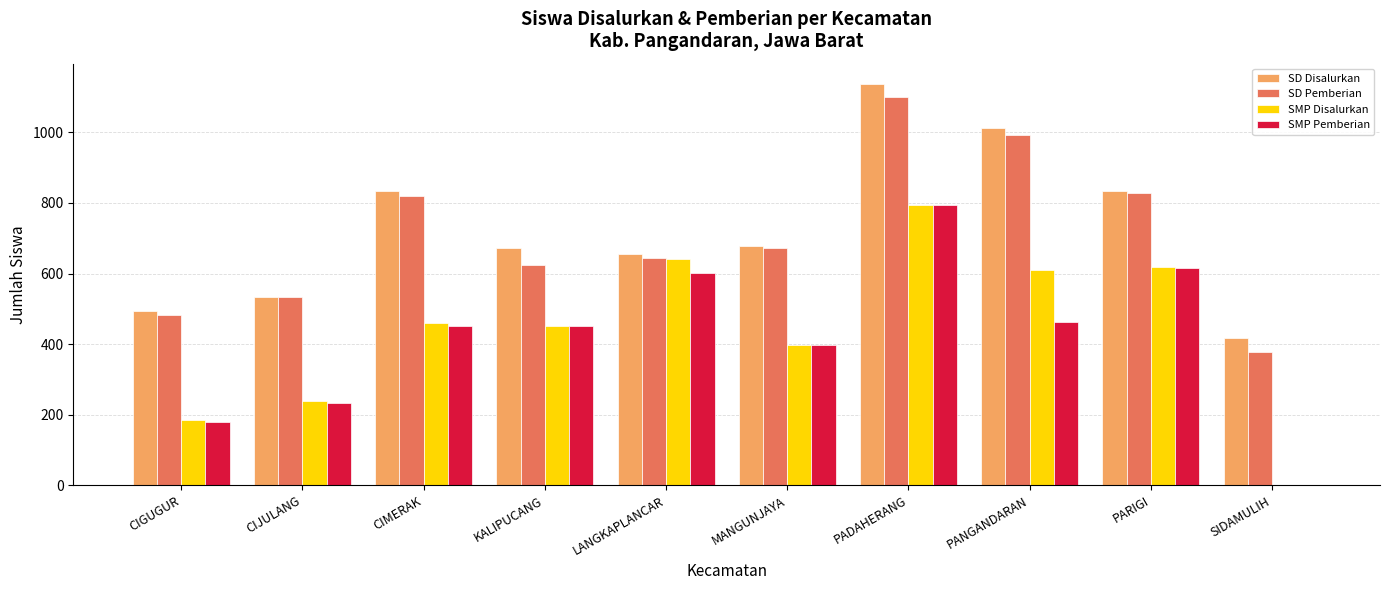

How many groups of bars are there?

10